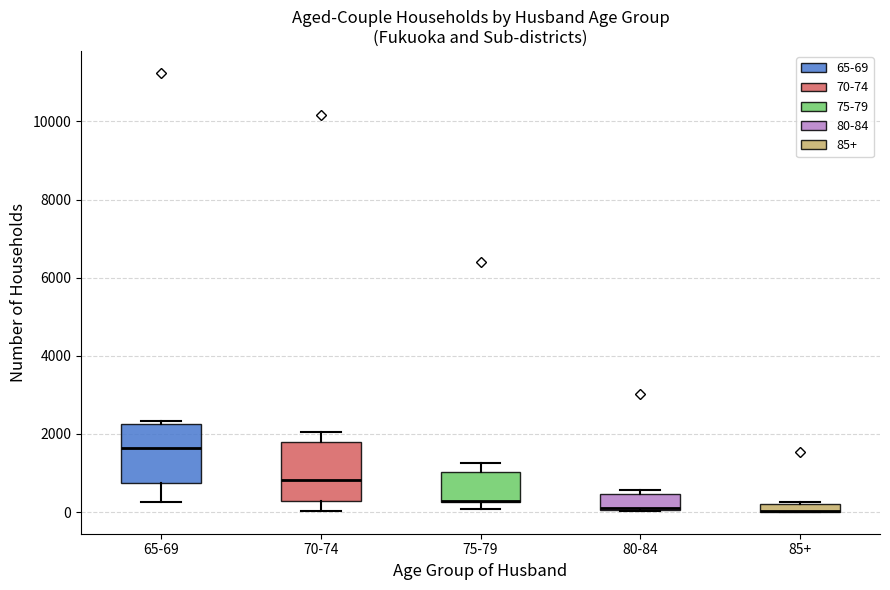

Where does the lower whisker of the box for 70-74 end on the y-axis? The values are not printed on the chart, so give them approximately, as read against the axis.

0